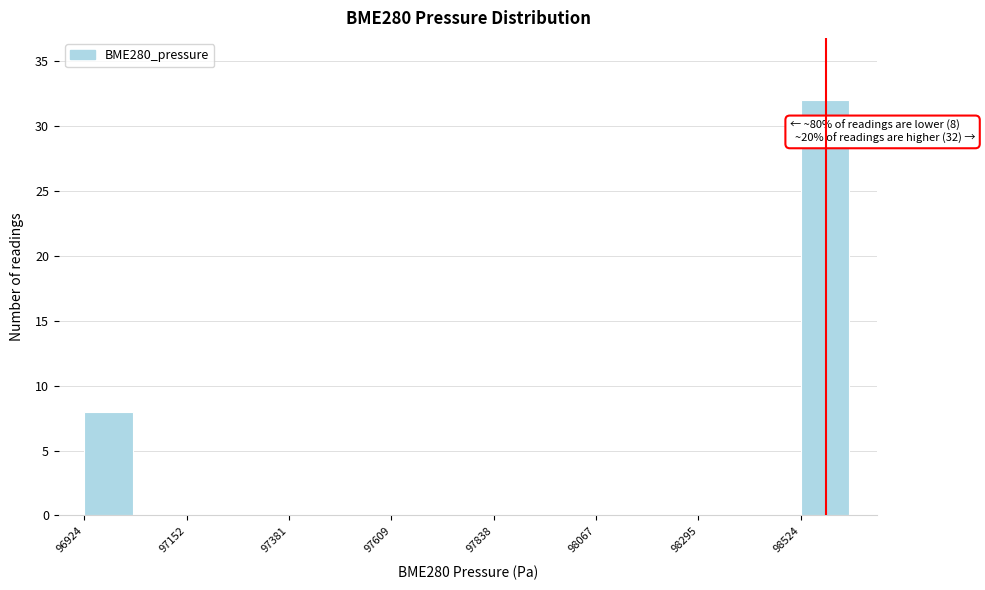

Read against the x-axis, roughly where is the centre of the tallest bar?

98600